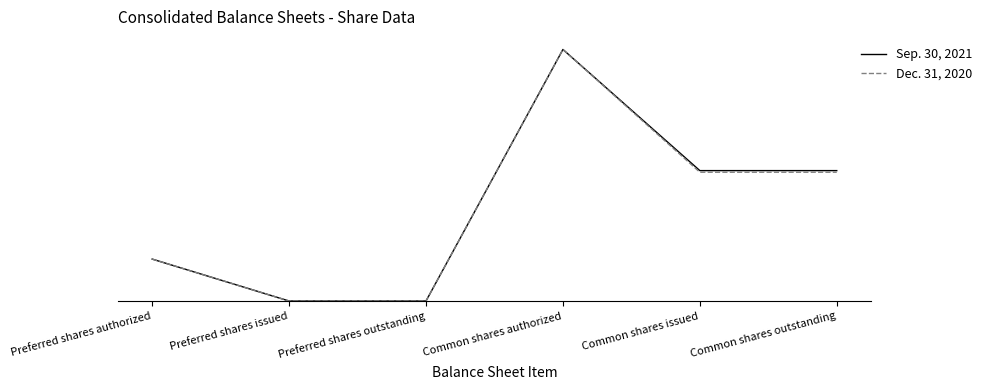

True or false: Dec. 31, 2020 has a value of 20445973 at Preferred shares issued.

False